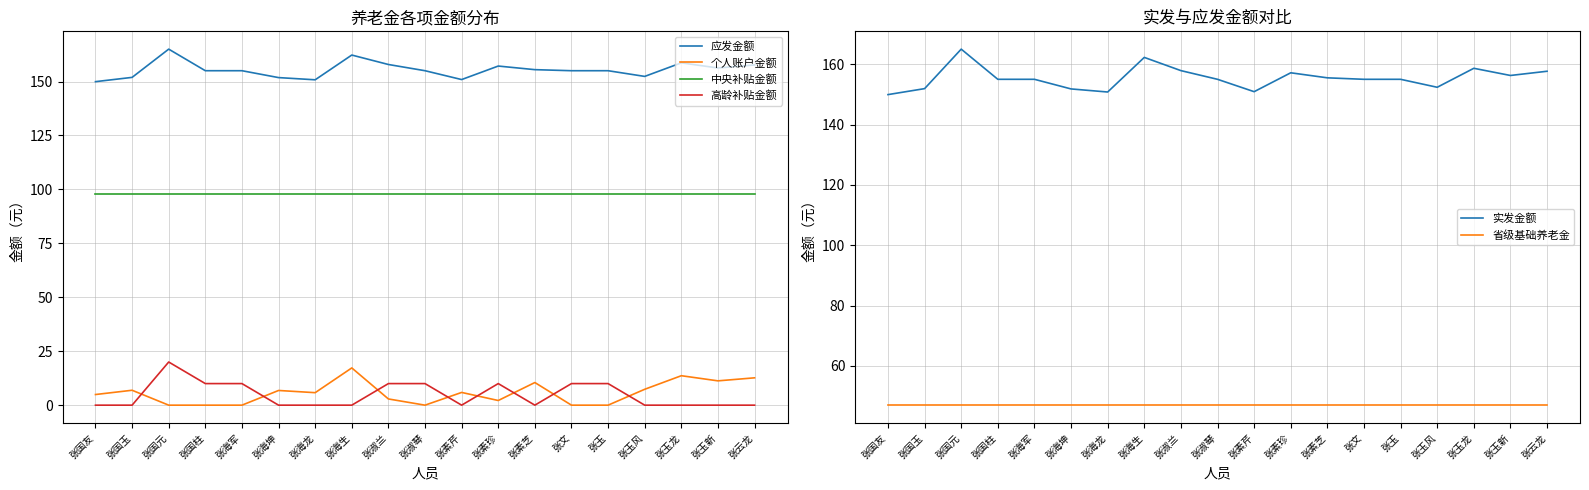

Which label corresponds to the smallest value in the chart?

张国元